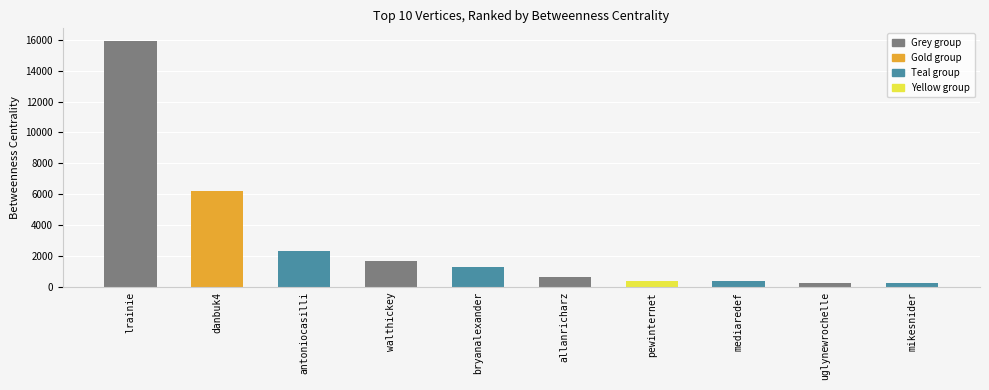

What is the ratio of the value at mediaredef to the value at antoniocasilli?

0.2